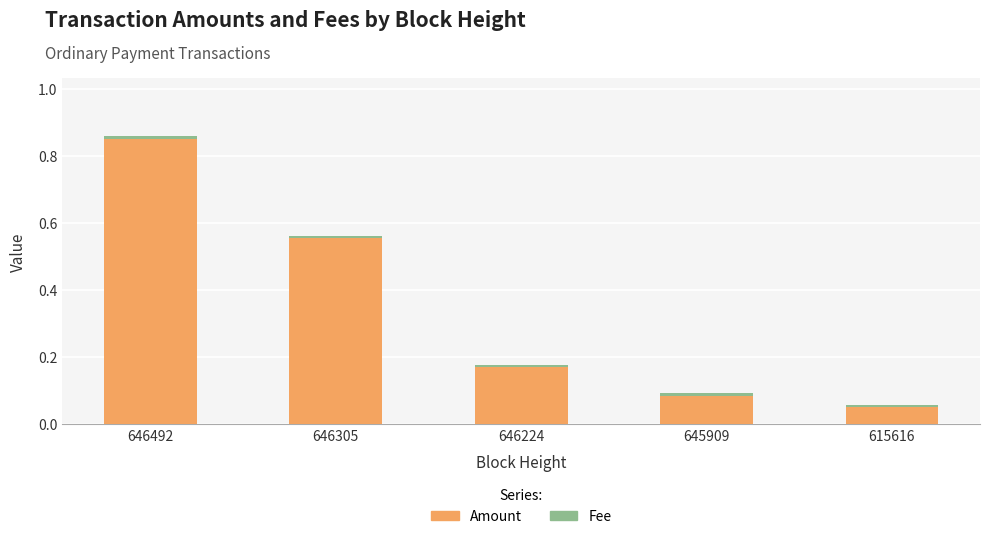

Which category has the highest value in the Amount series?

646492